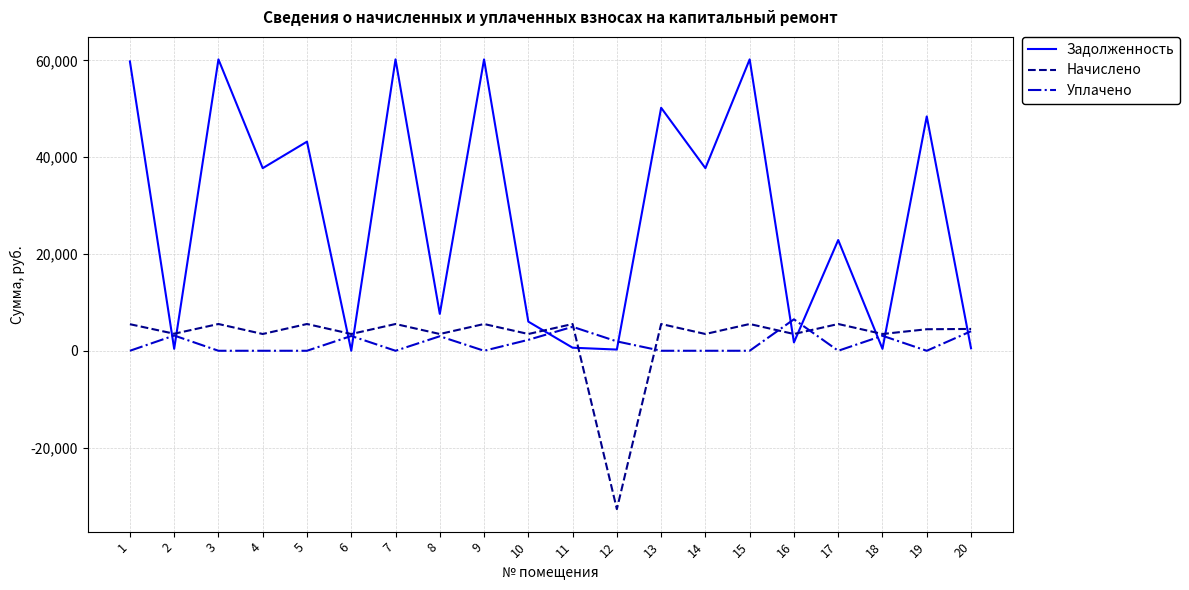

What is the difference between the maximum and minimum values in the Уплачено series?

6500.0